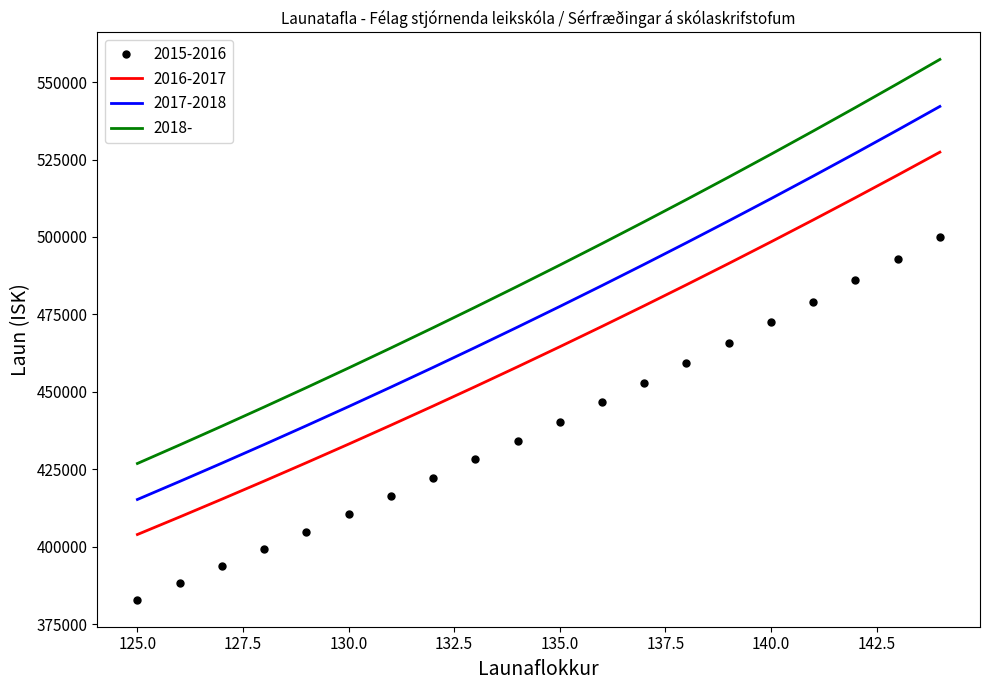

Reading left to right, list all the values displayed in this chart.

2015-2016: 382850	388217	393669	399201	404816	410514	416300	422171	428131	434179	440319	446551	452876	459295	465812	472426	479140	485953	492868	499888
2016-2017: 403907	409569	415321	421157	427081	433092	439197	445390	451678	458059	464537	471111	477784	484556	491432	498409	505493	512680	519976	527382
2017-2018: 415216	421037	426950	432949	439039	445219	451495	457861	464325	470885	477544	484302	491162	498124	505192	512364	519647	527035	534535	542149
2018-: 426842	432826	438905	445072	451332	457685	464137	470681	477326	484070	490915	497862	504915	512071	519337	526710	534197	541792	549502	557329